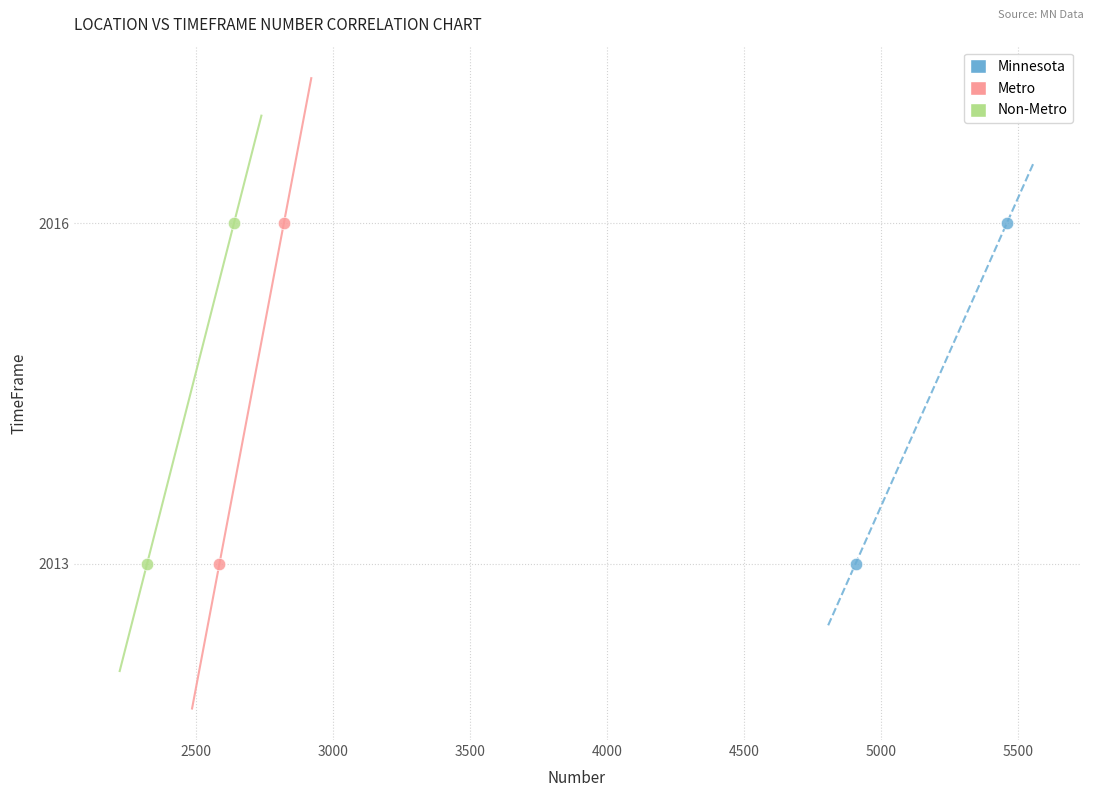

What are all the series names shown in the legend?

Minnesota, Metro, Non-Metro